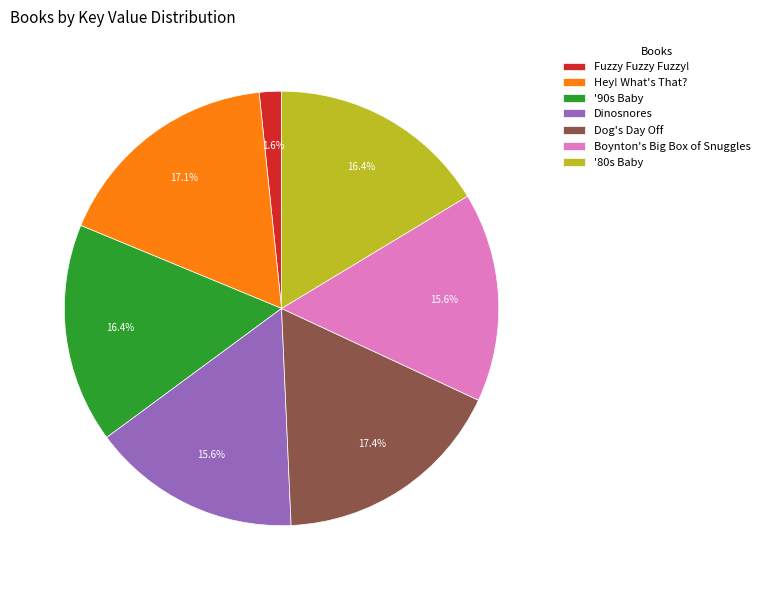

What percentage is the Dinosnores slice, to the nearest percent?

16%